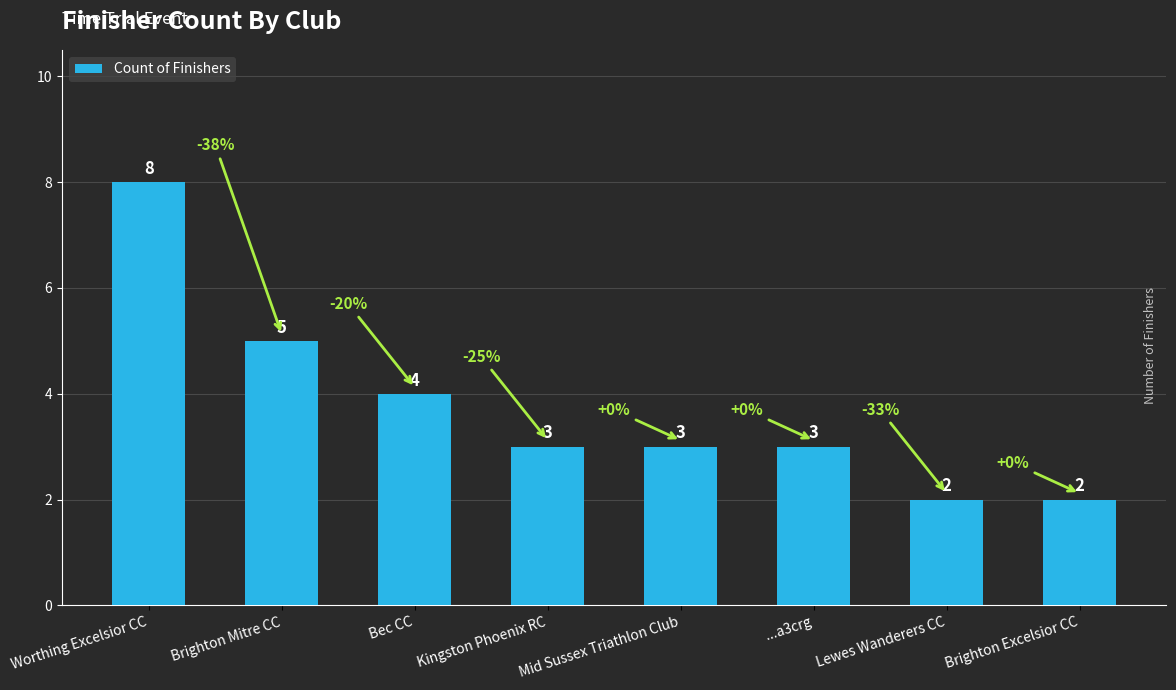

Read the value at ...a3crg.

3